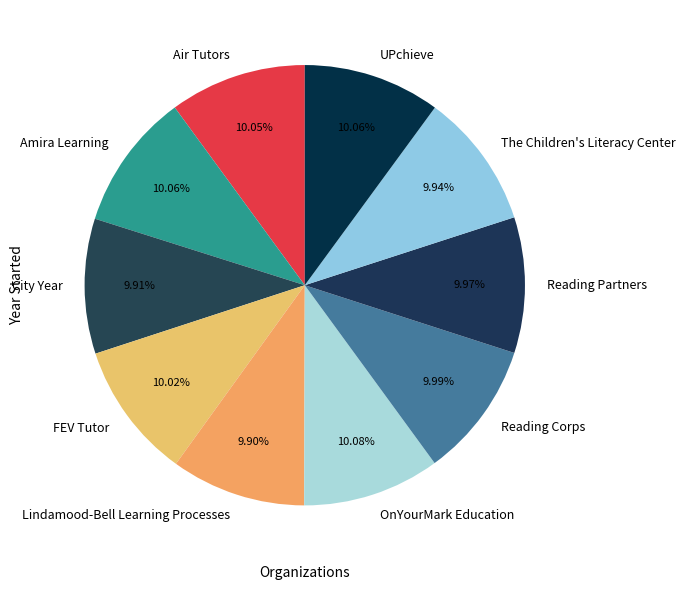

To the nearest percent, what portion does The Children's Literacy Center represent?

10%